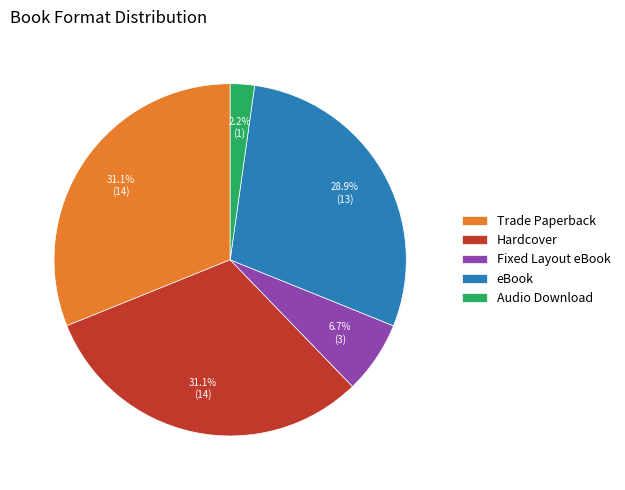

What percentage is NOT represented by Audio Download?

97.8%